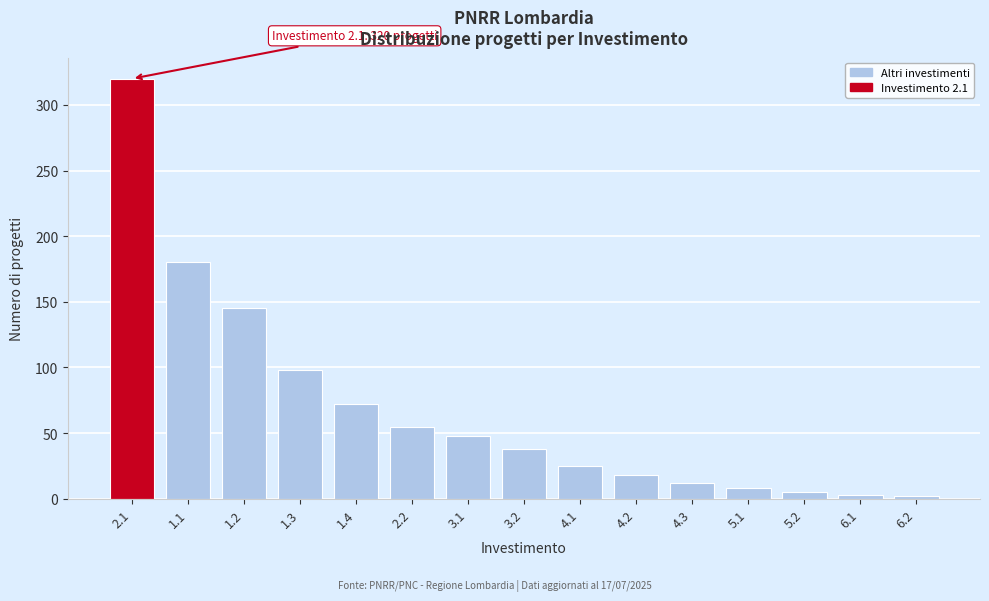

The value at 1.1 is 180. True or false?

True